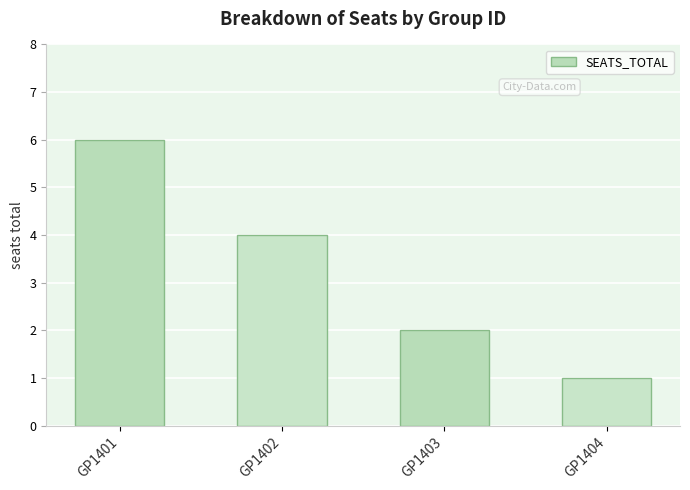

Reading left to right, list all the values displayed in this chart.

6	4	2	1